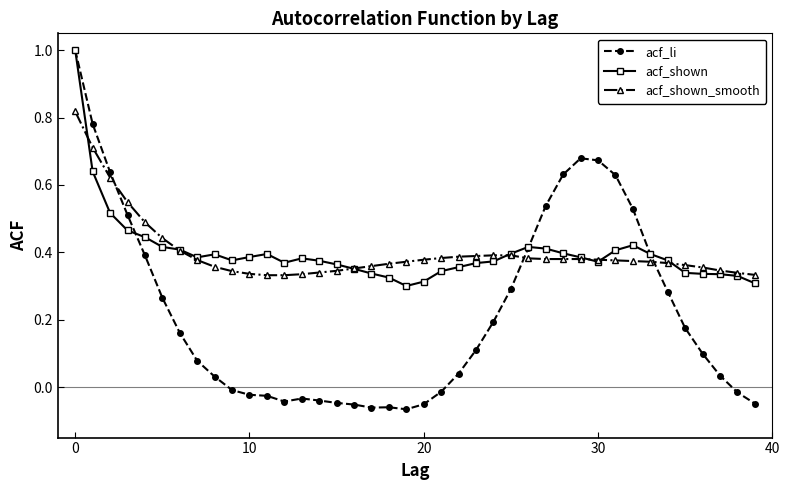

Which series has the widest spread of values?

acf_li